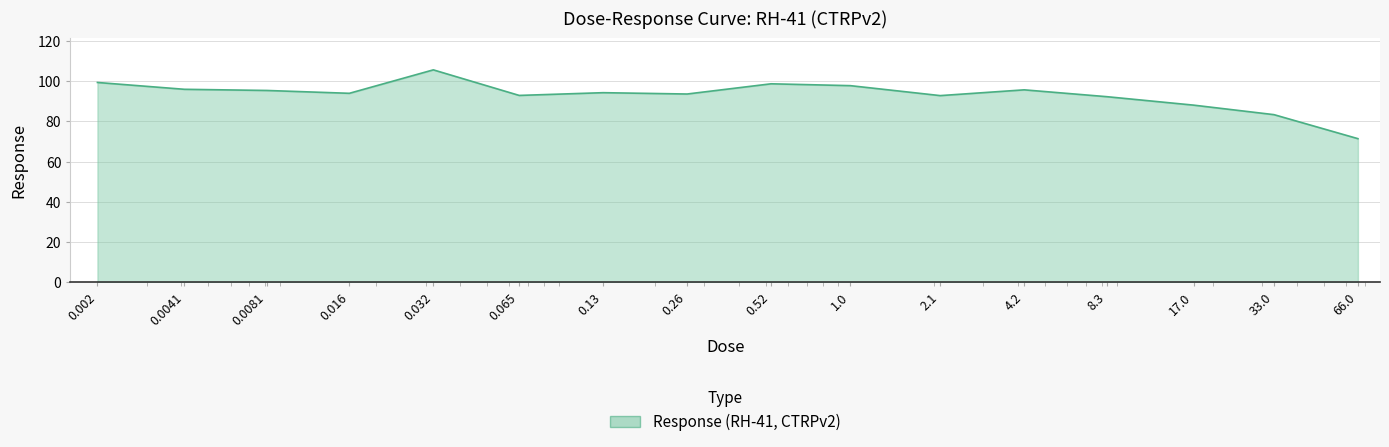

What is the difference between the second highest and second lowest values?

16.0